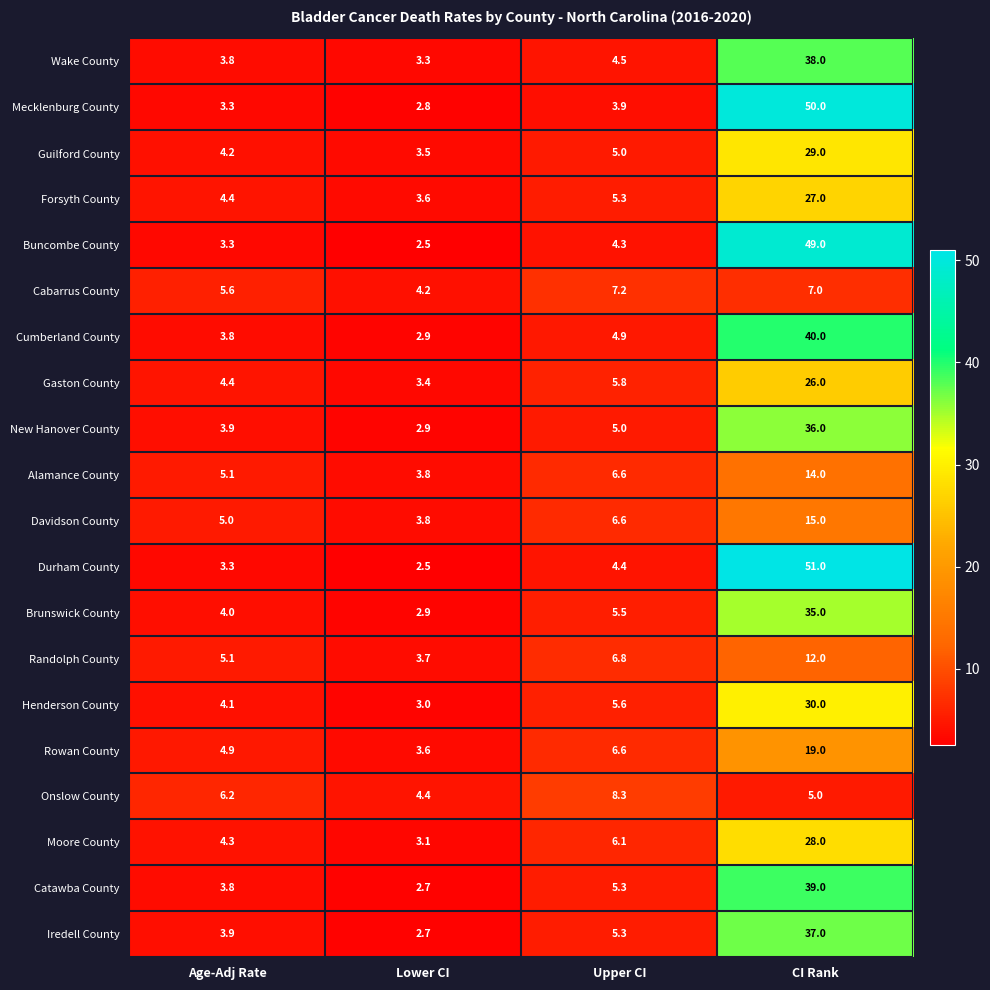

What is the difference between the maximum and minimum values in the Randolph County series?

8.3